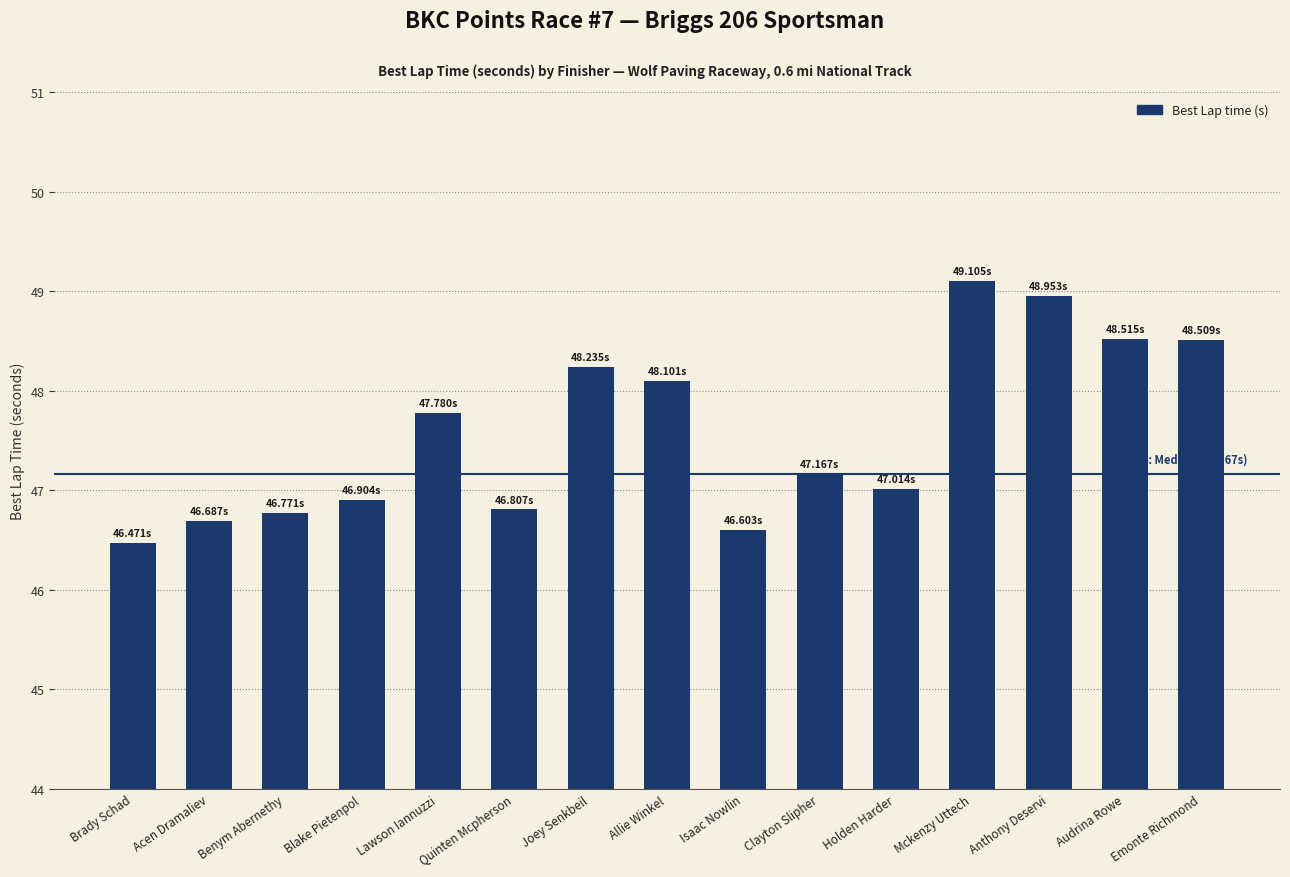

What is the difference between the maximum and minimum values?

2.6